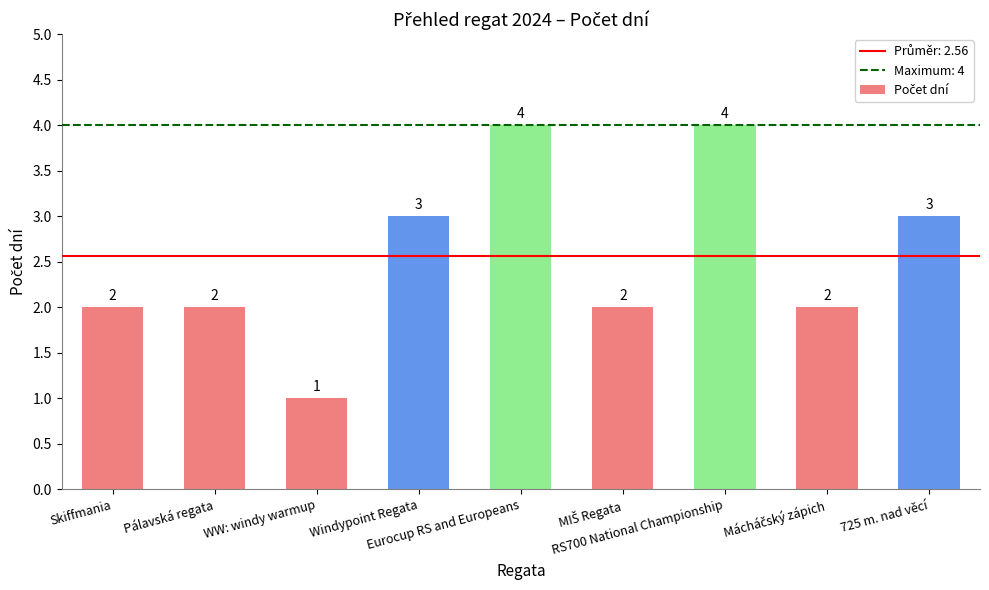

What is the difference between the values at Skiffmania and Windypoint Regata?

1